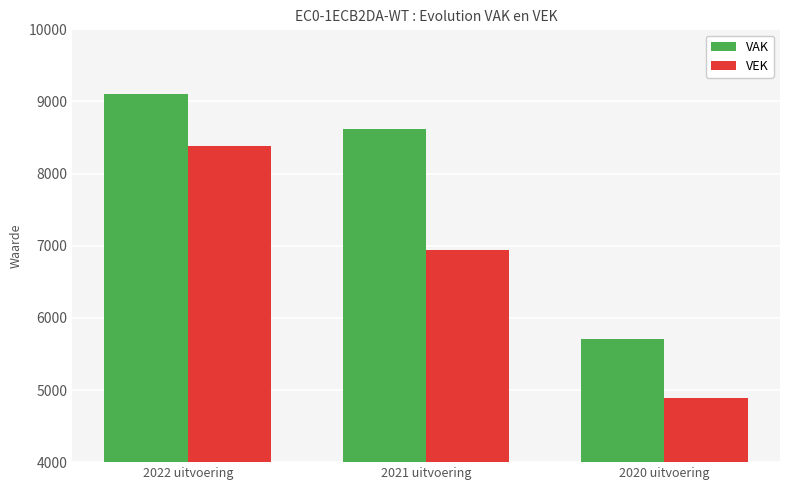

The value of VAK at 2022 uitvoering is 9099. True or false?

True